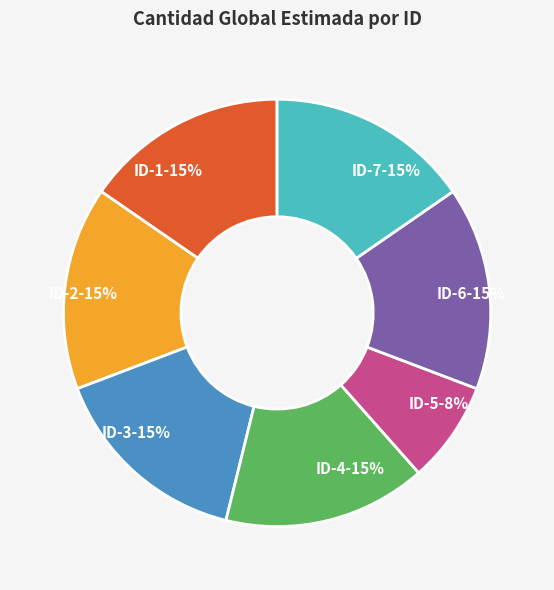

Count the number of slices in the pie.

7